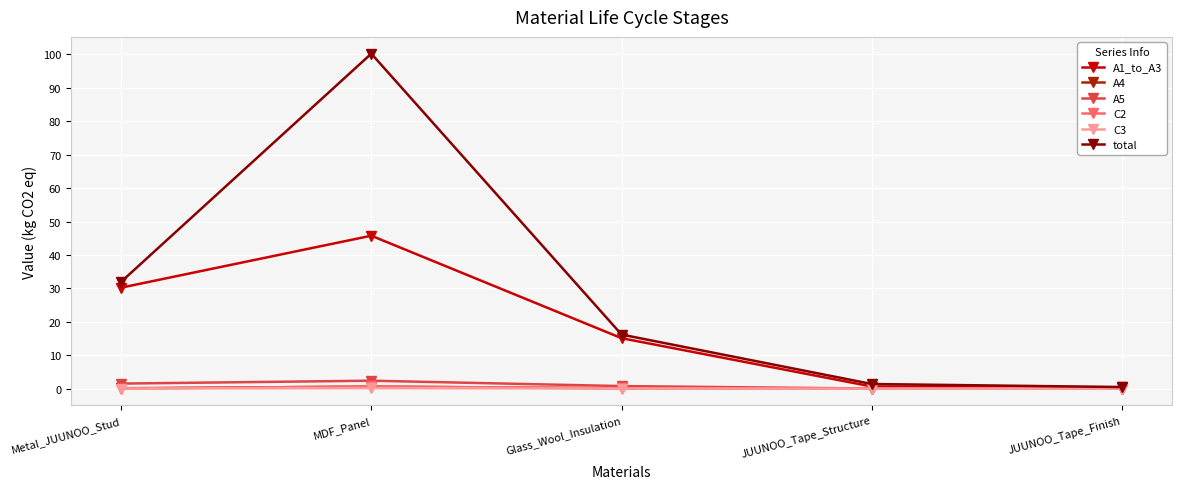

What is the difference between the second highest and minimum values in the A5 series?

1.5